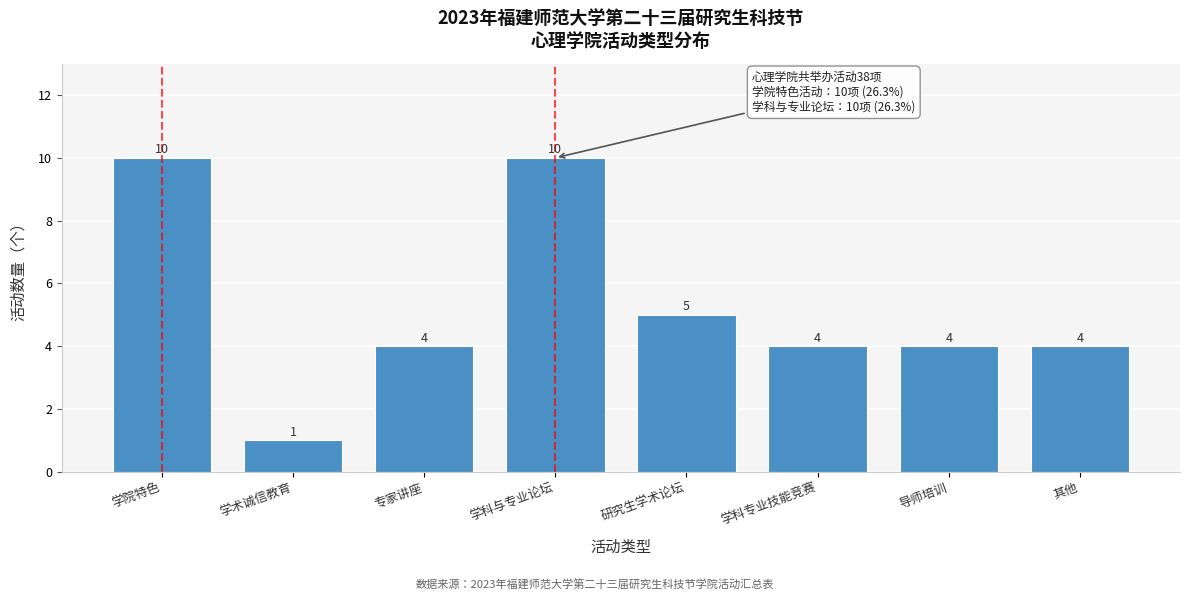

Reading right to left, what are all the values shown in this chart?

其他=4	导师培训=4	学科专业技能竞赛=4	研究生学术论坛=5	学科与专业论坛=10	专家讲座=4	学术诚信教育=1	学院特色=10